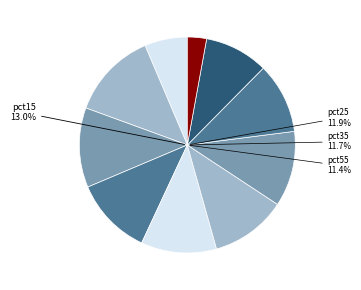

What is the change in value from pct75 to pct85?

-0.1